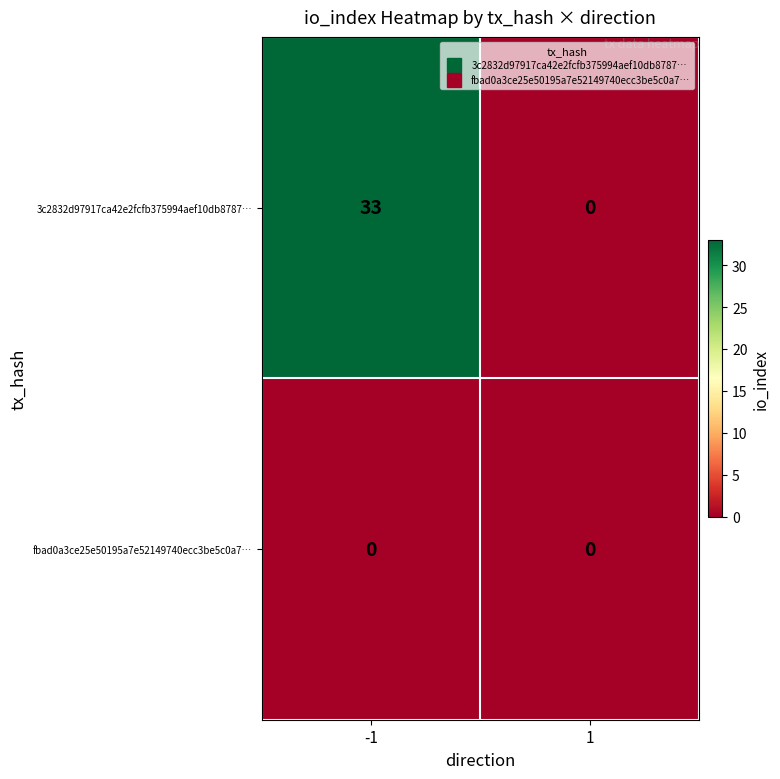

What is the difference between the maximum and minimum values in the 3c2832d97917ca42e2fcfb375994aef10db8787… series?

33